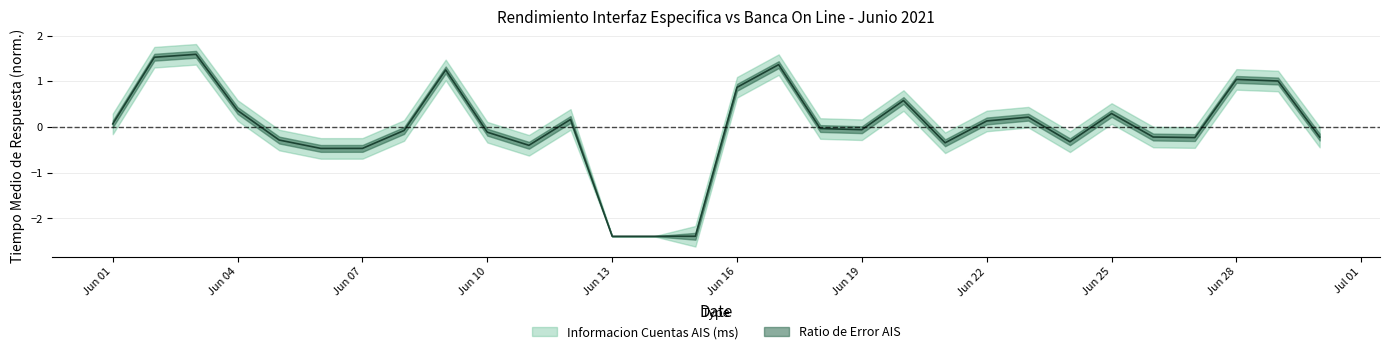

At which label is the value closest to 0?

2021-06-18